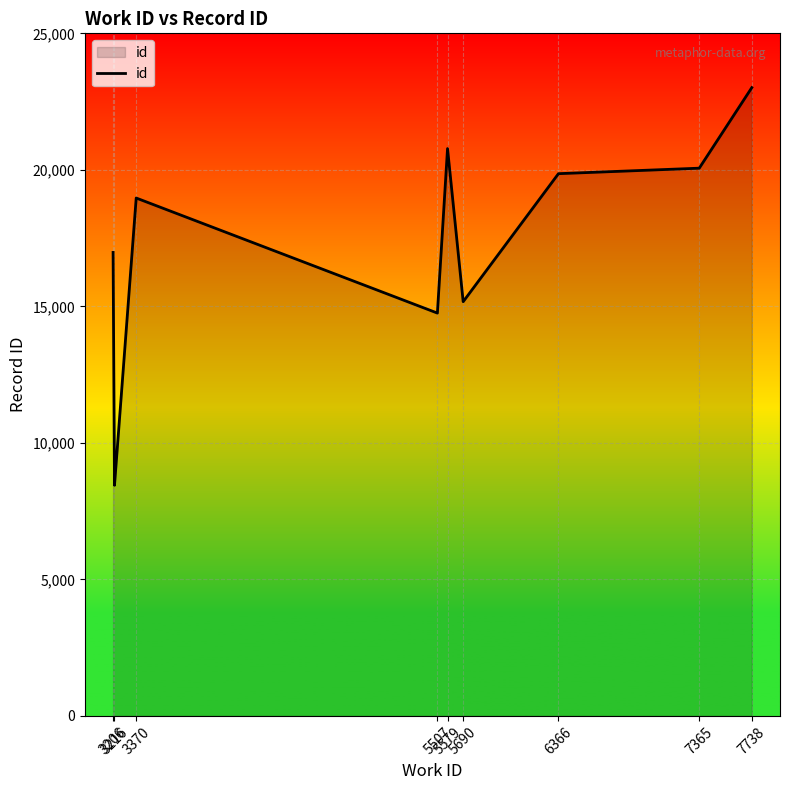

True or false: there are more than 2 points higher than both neighbors.

False